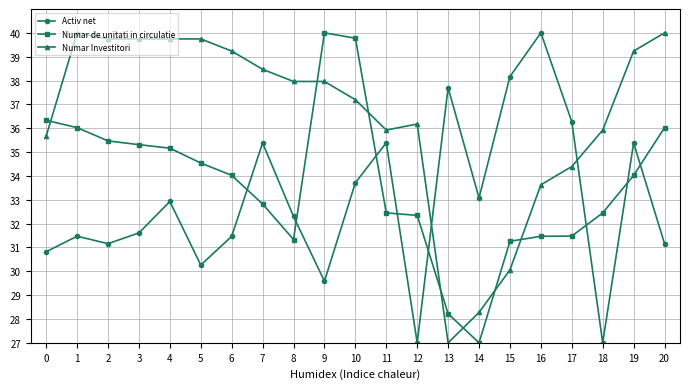

Where is the first local maximum for Numar Investitori?

1